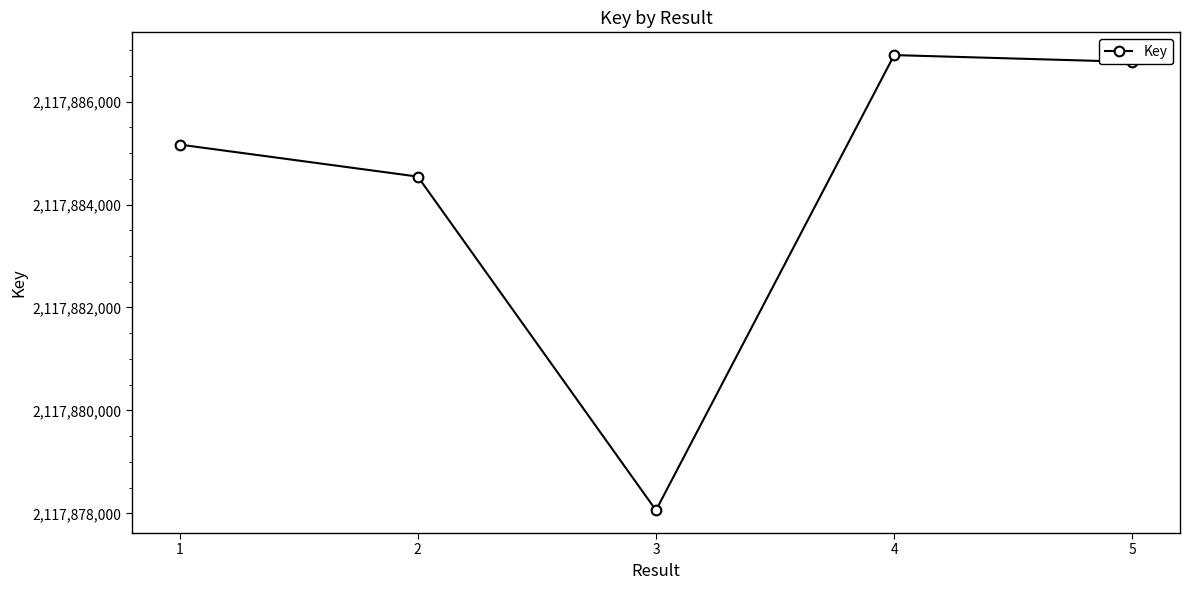

What value does the data have at 2, to the nearest 10?

2117884540